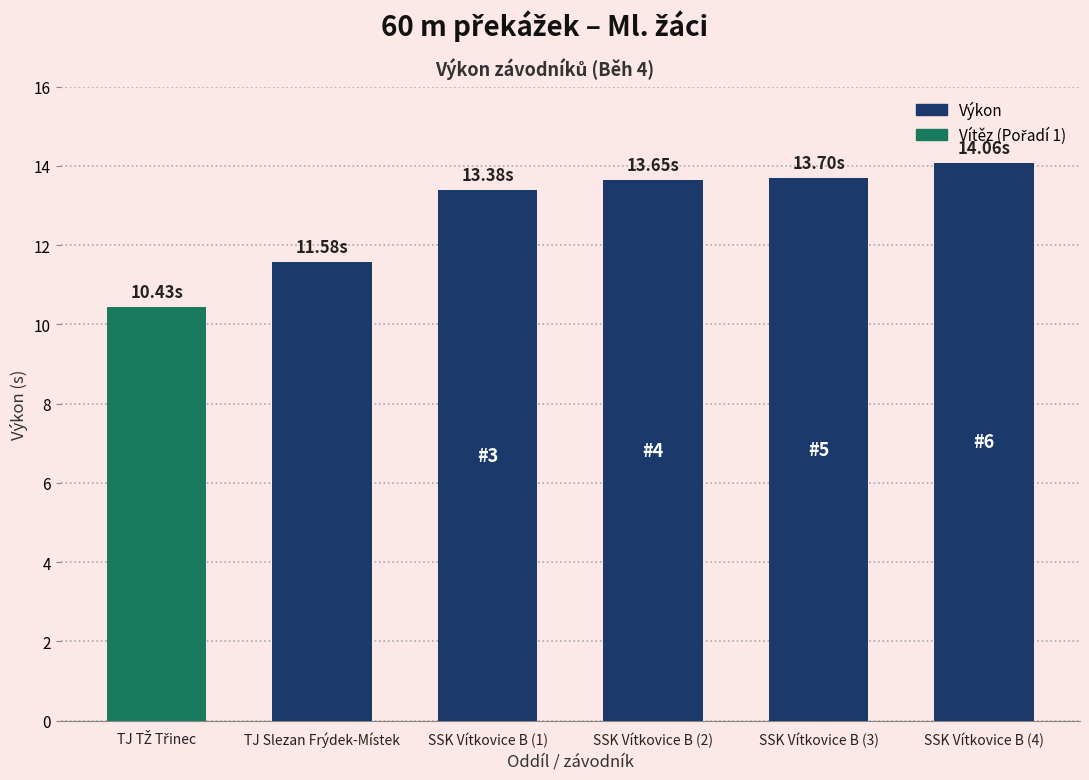

At which label is the value closest to 12?

TJ Slezan Frýdek-Místek